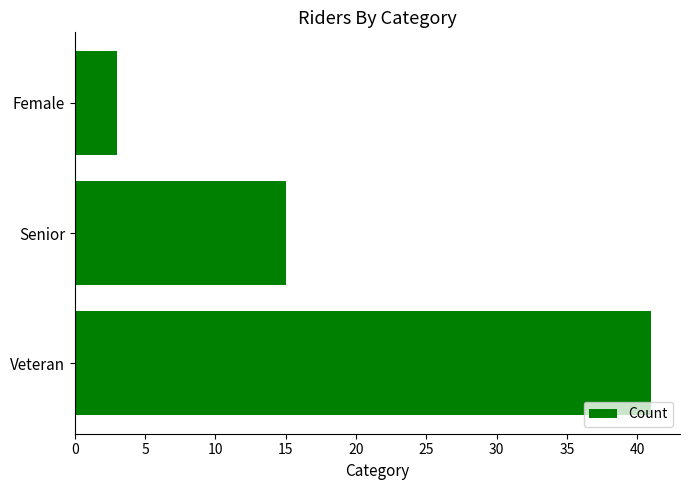

At which category does the chart reach its minimum across all series?

Female